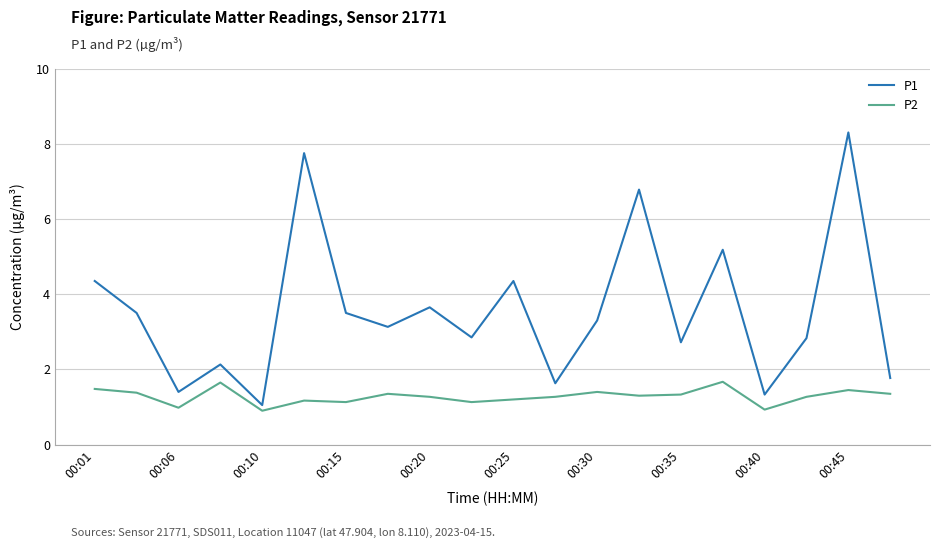

True or false: P1 and P2 intersect in this chart.

False